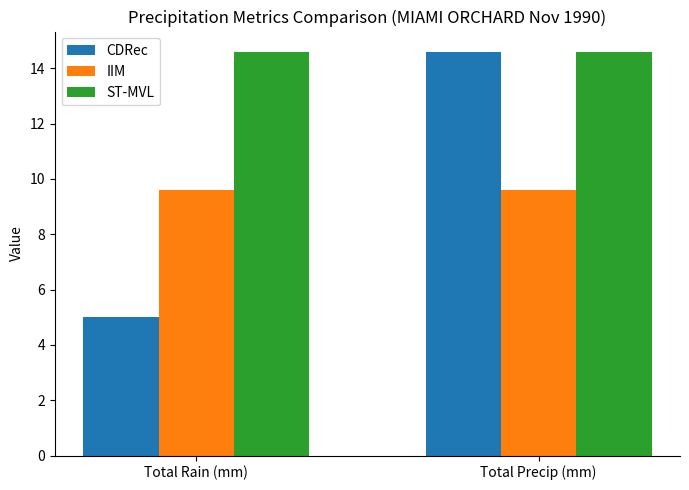

True or false: ST-MVL has a value of 14.6 at Total Precip (mm).

True